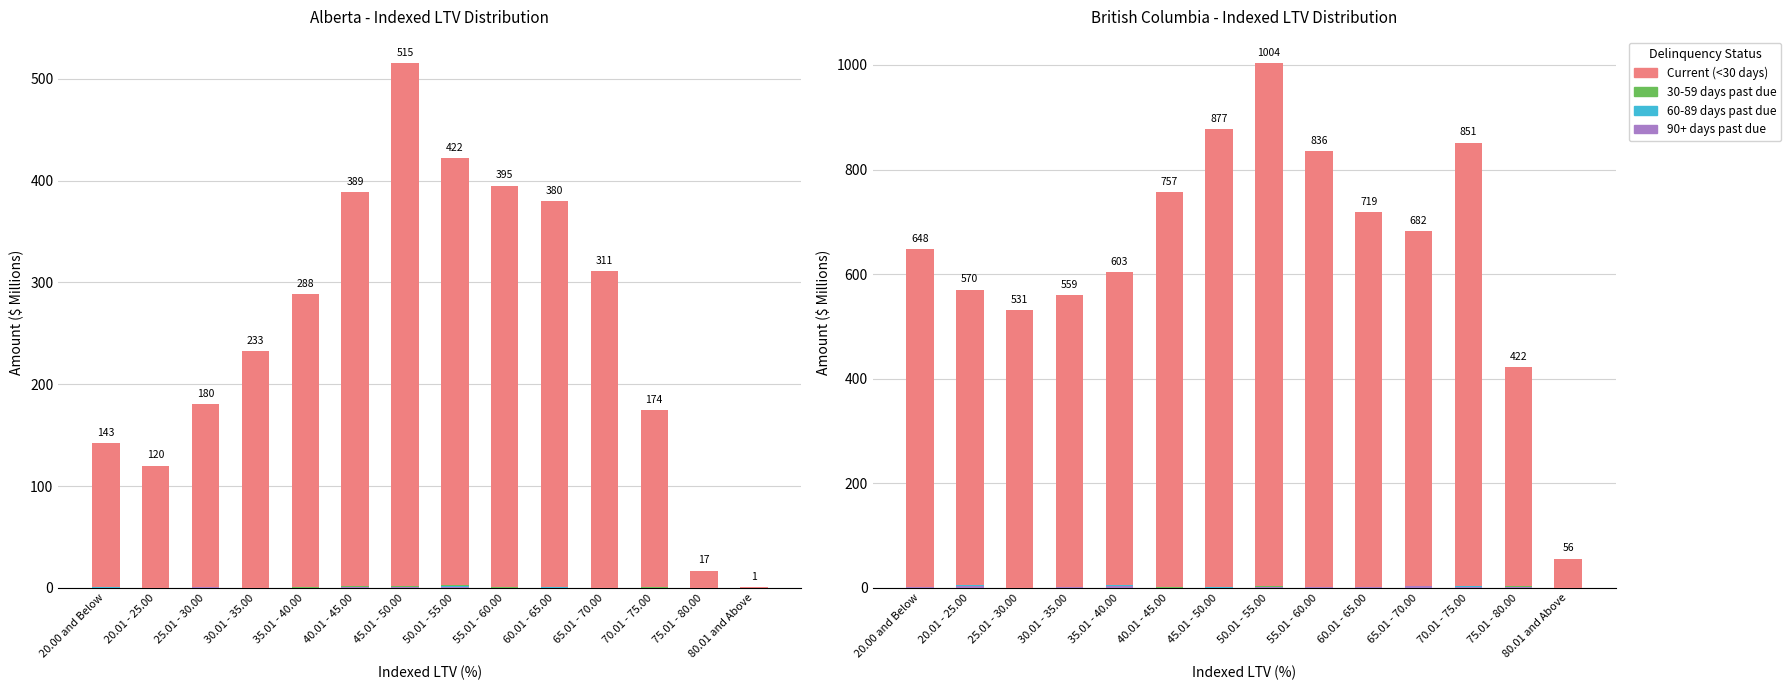

What is the spread (max minus min) of values at 45.01 - 50.00?

875.3